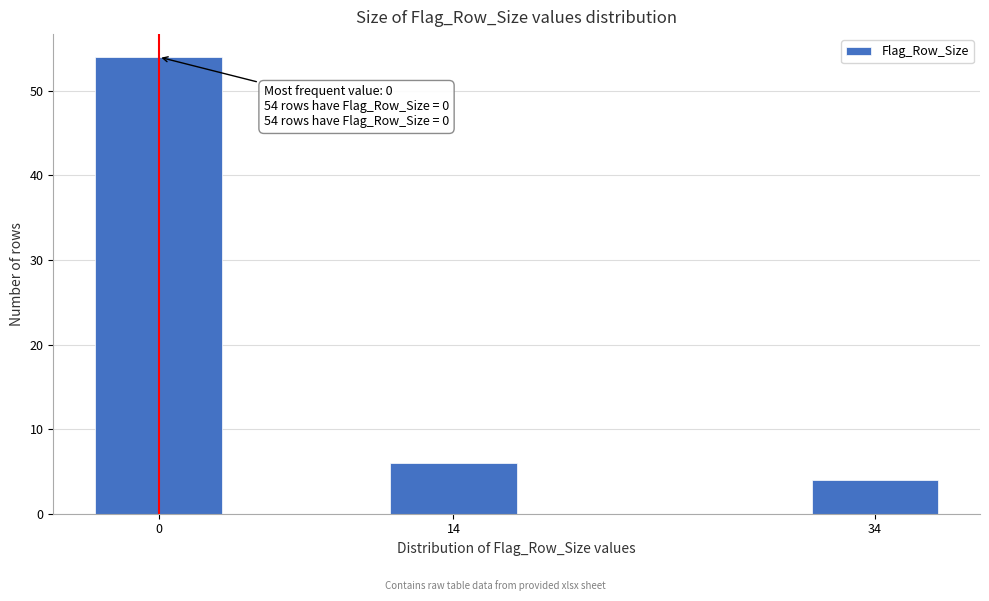

Reading left to right, what are all the values shown in this chart?

54	6	4